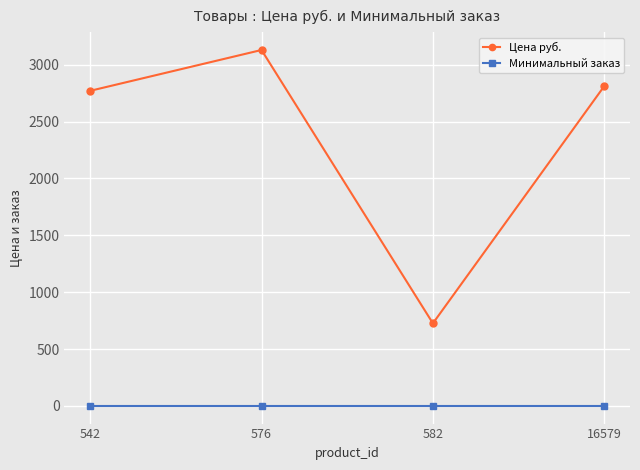

Reading right to left, transcribe all the data shown in this chart.

Цена руб.: 2811.9	726.0	3129.0	2770.0
Минимальный заказ: 1.0	1.0	1.0	1.0